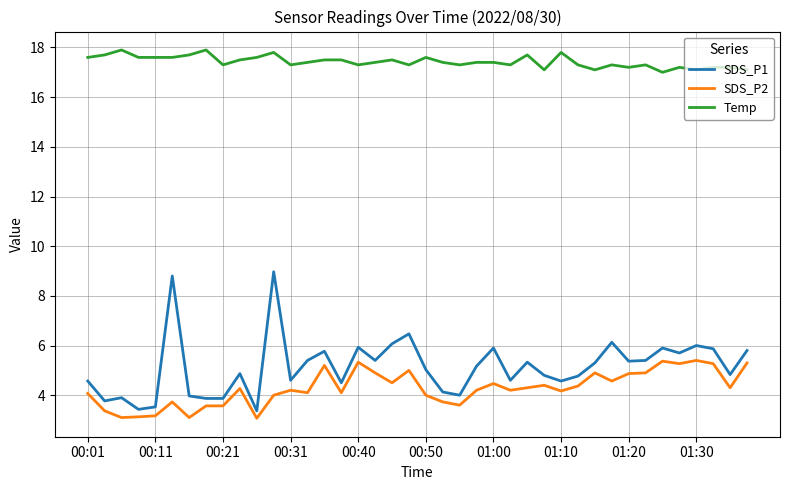

What is the minimum value for SDS_P1?

3.4